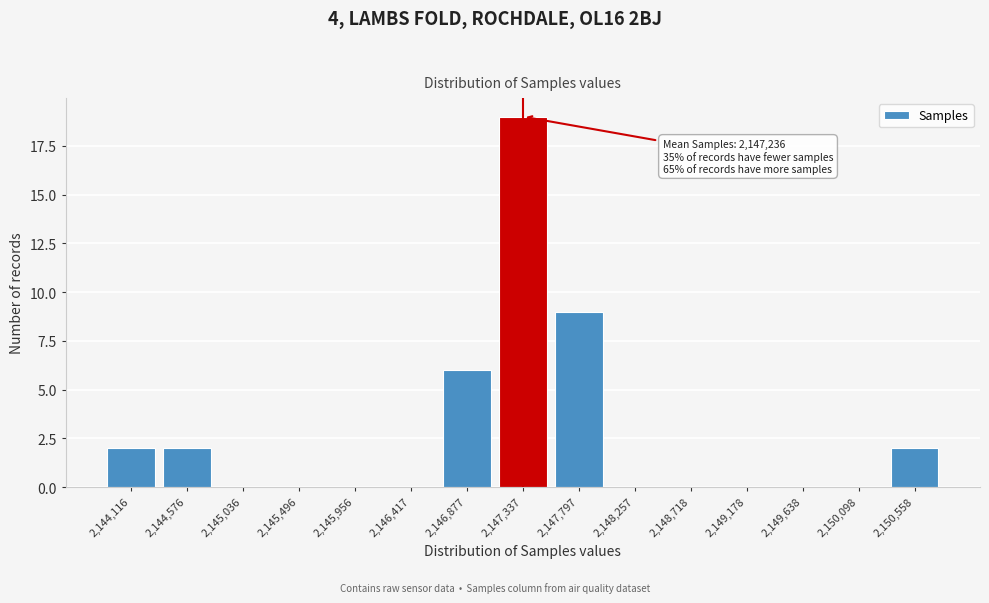

Reading left to right, what are all the values shown in this chart?

2,144,116=2	2,144,576=2	2,145,036=0	2,145,496=0	2,145,956=0	2,146,417=0	2,146,877=6	2,147,337=19	2,147,797=9	2,148,257=0	2,148,718=0	2,149,178=0	2,149,638=0	2,150,098=0	2,150,558=2